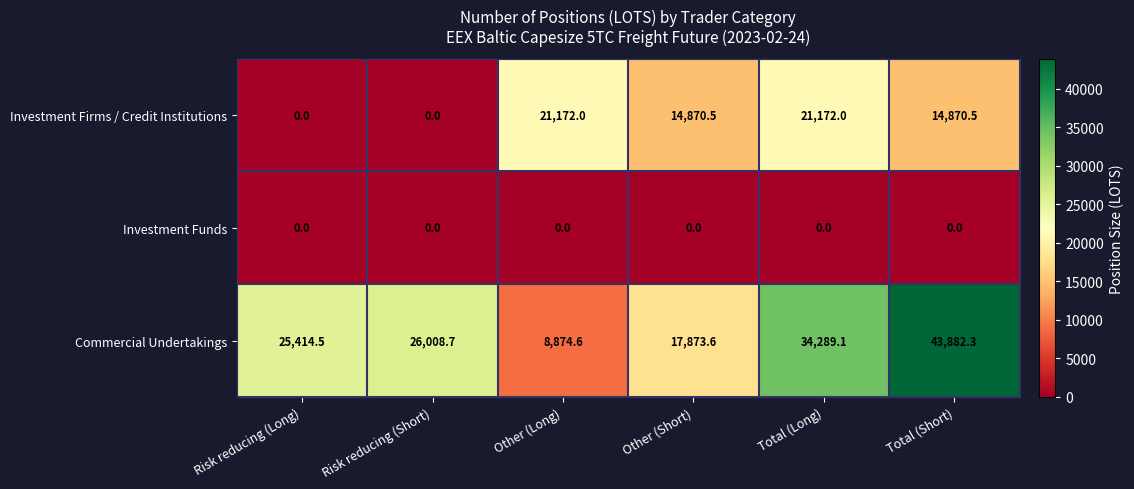

Reading left to right, what are all the values shown in this chart?

Investment Firms / Credit Institutions: Risk reducing (Long)=0.0	Risk reducing (Short)=0.0	Other (Long)=21172.0	Other (Short)=14870.5	Total (Long)=21172.0	Total (Short)=14870.5
Investment Funds: Risk reducing (Long)=0.0	Risk reducing (Short)=0.0	Other (Long)=0.0	Other (Short)=0.0	Total (Long)=0.0	Total (Short)=0.0
Commercial Undertakings: Risk reducing (Long)=25414.5	Risk reducing (Short)=26008.7	Other (Long)=8874.6	Other (Short)=17873.6	Total (Long)=34289.1	Total (Short)=43882.3